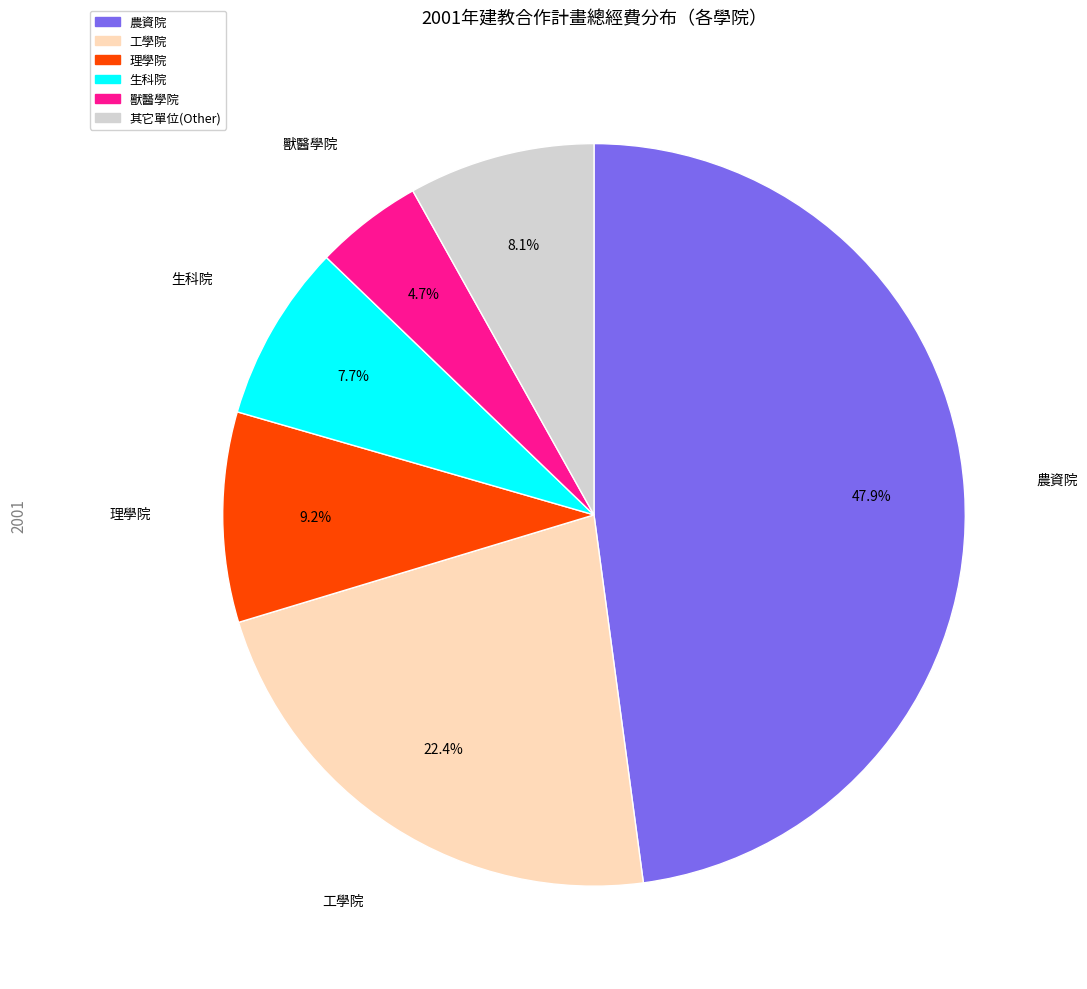

Between 工學院 and 農資院, which is larger?

農資院